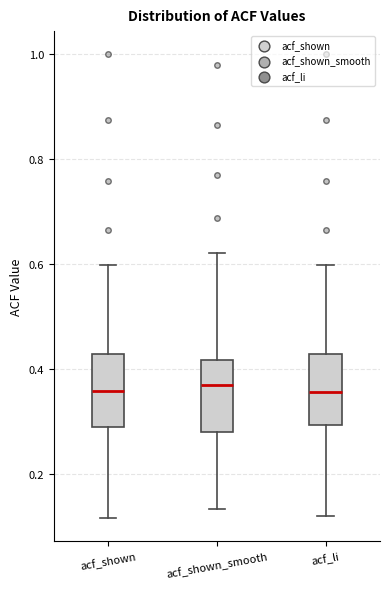

Reading left to right, transcribe this box plot: for each box, give where its median line is, the range the box spans, and where its two whiskers end, as read against the y-axis. The values are not printed on the chart, so give them approximately, as read against the axis.

acf_shown: median 0.36, box 0.28 to 0.42, whiskers 0.12 to 0.60
acf_shown_smooth: median 0.36, box 0.28 to 0.42, whiskers 0.14 to 0.62
acf_li: median 0.36, box 0.30 to 0.42, whiskers 0.12 to 0.60